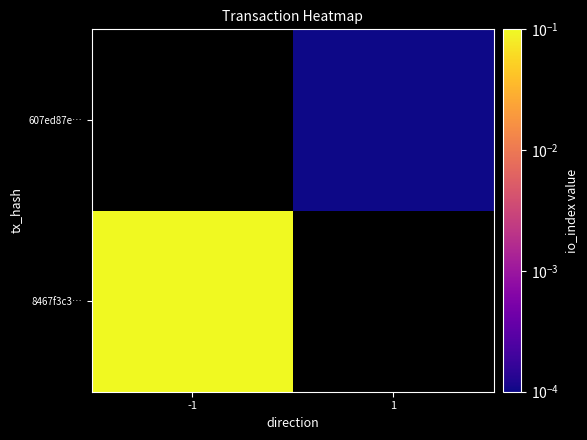

List the series in order of their peak value, highest first.

8467f3c3…, 607ed87e…